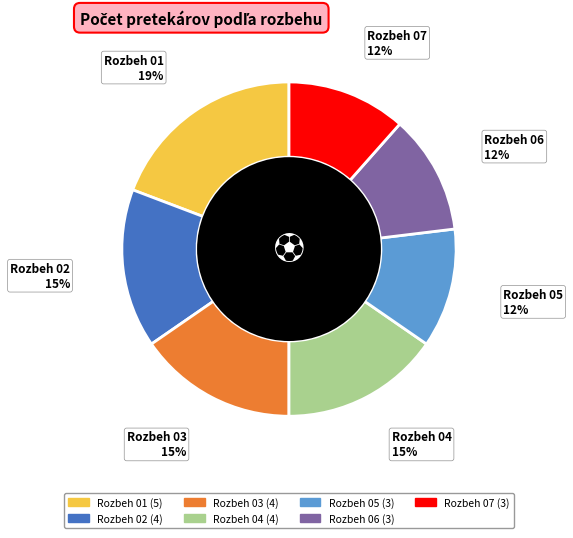

Is there any slice that represents more than half of the pie?

No